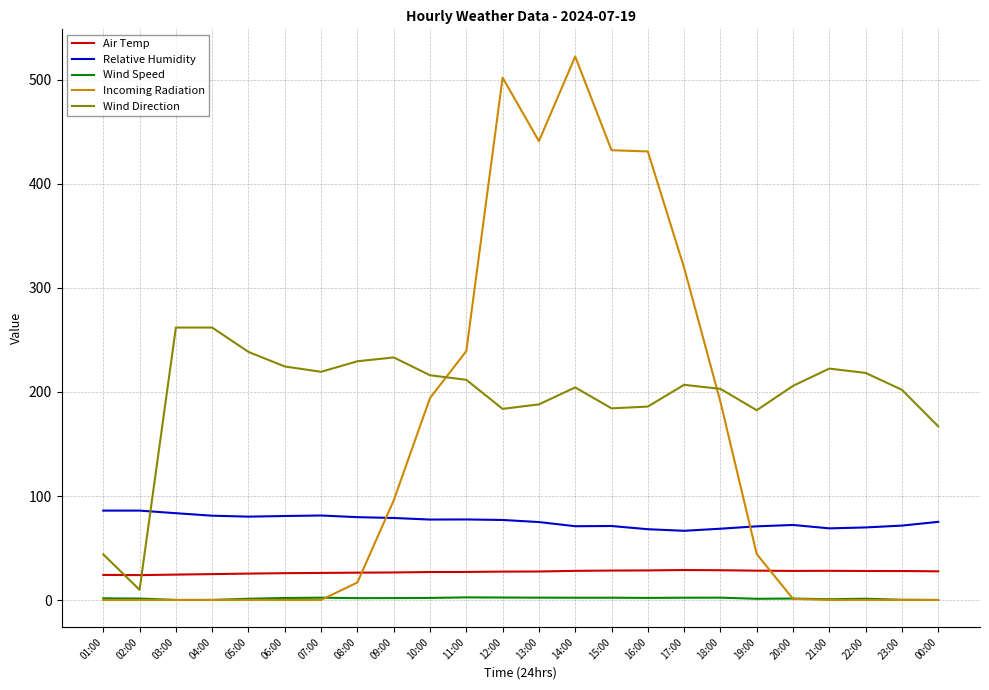

At which label does Incoming Radiation reach its peak?

14:00